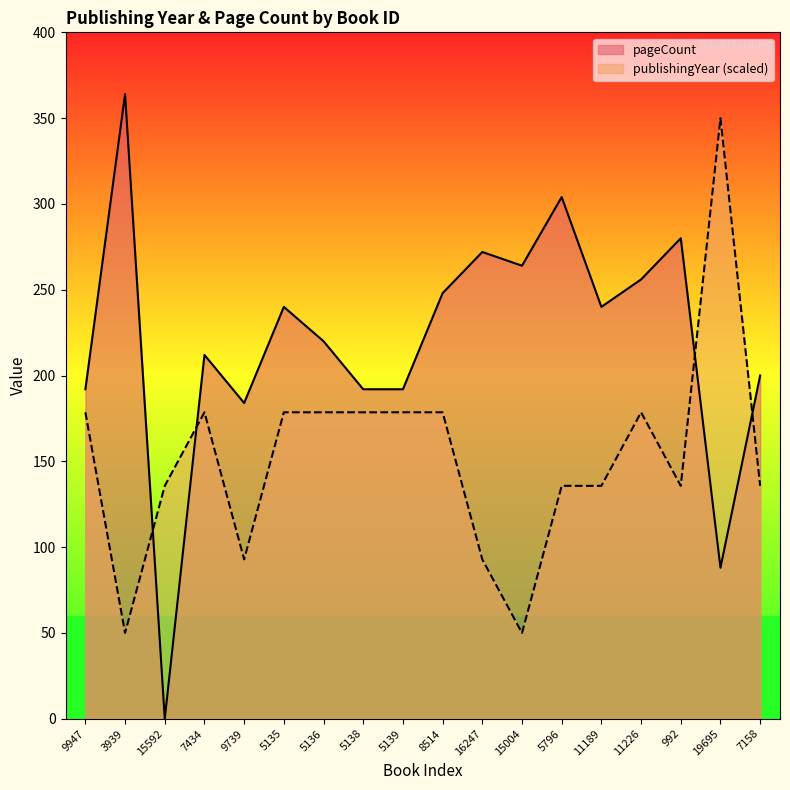

How many intersections are there between pageCount and publishingYear?

4